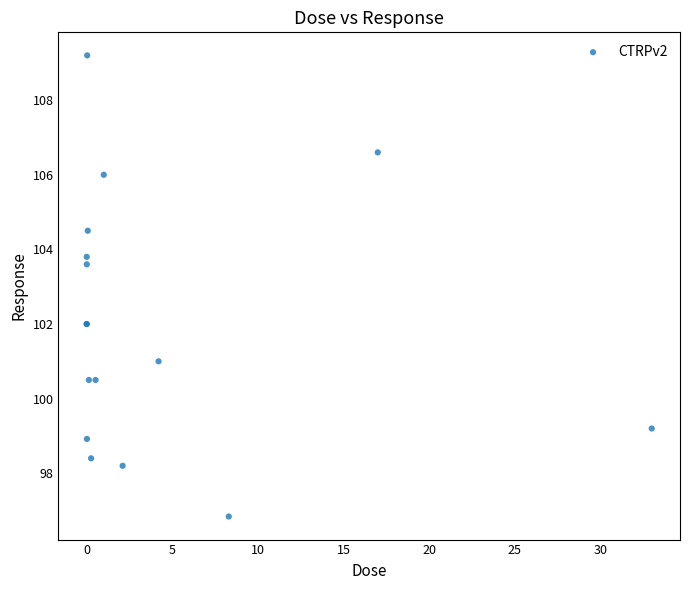

What Y value in the scatter plot is closest to 103?

103.6